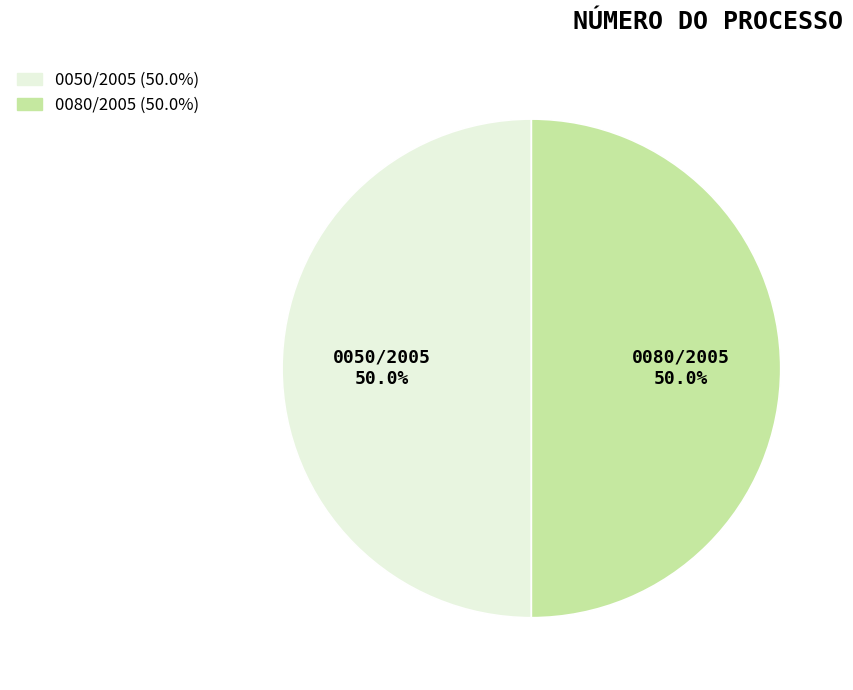

What is the ratio of the value at 0080/2005 to the value at 0050/2005?

1.0